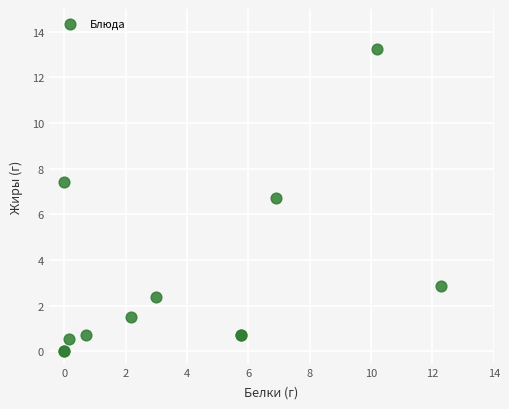

What Y value in the scatter plot is closest to 6?

6.7